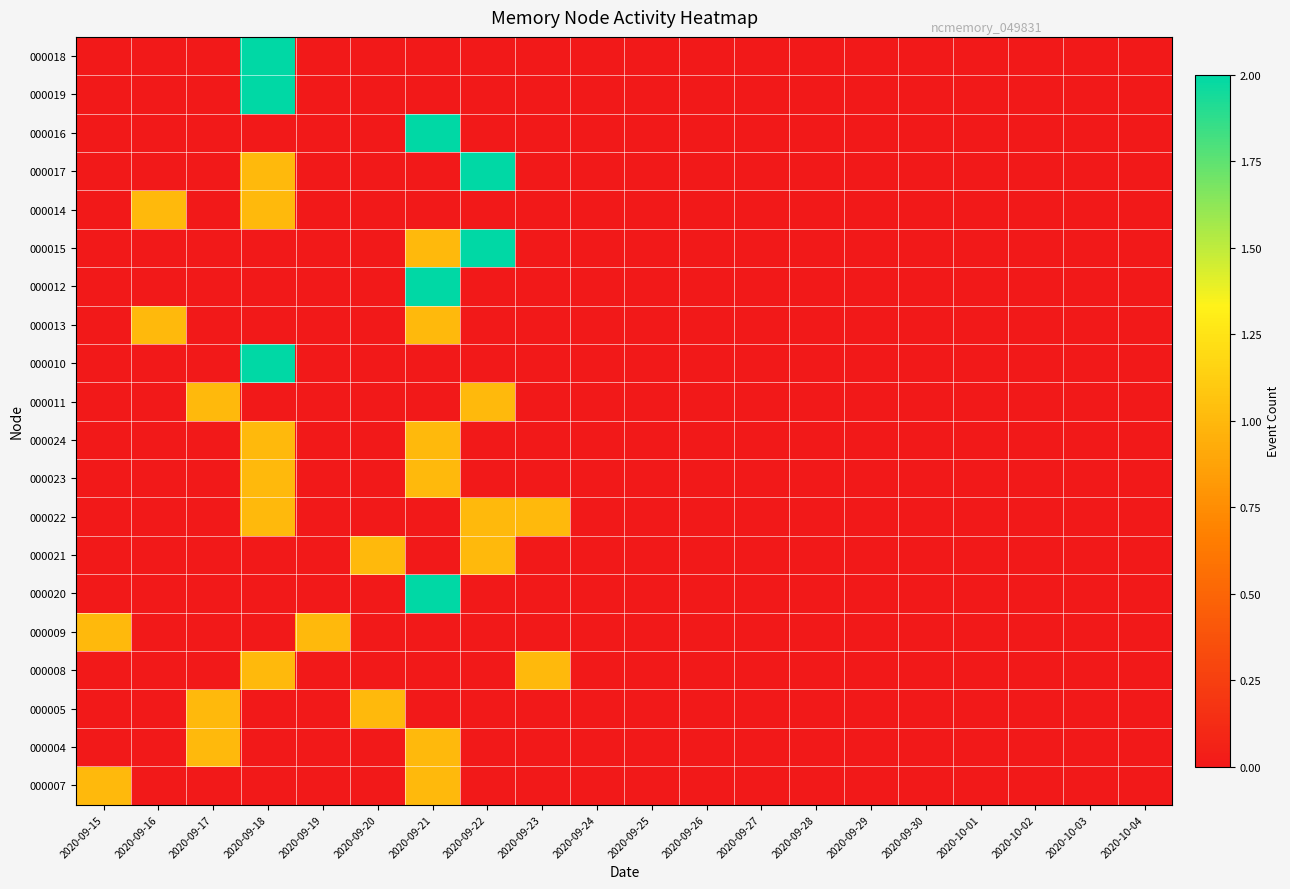

Rank the series by their maximum value, from lowest to highest.

000014, 000013, 000011, 000024, 000023, 000022, 000021, 000009, 000008, 000005, 000004, 000007, 000018, 000019, 000016, 000017, 000015, 000012, 000010, 000020